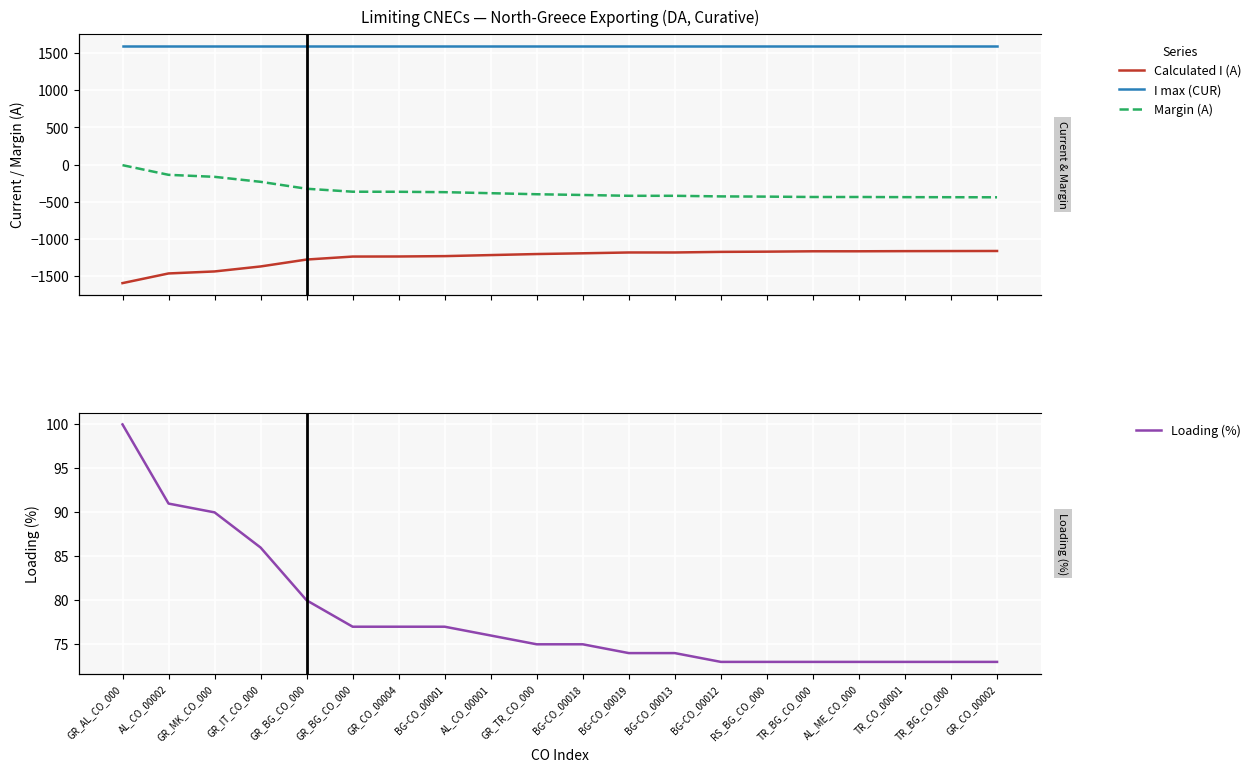

How many lines are shown in the chart?

4